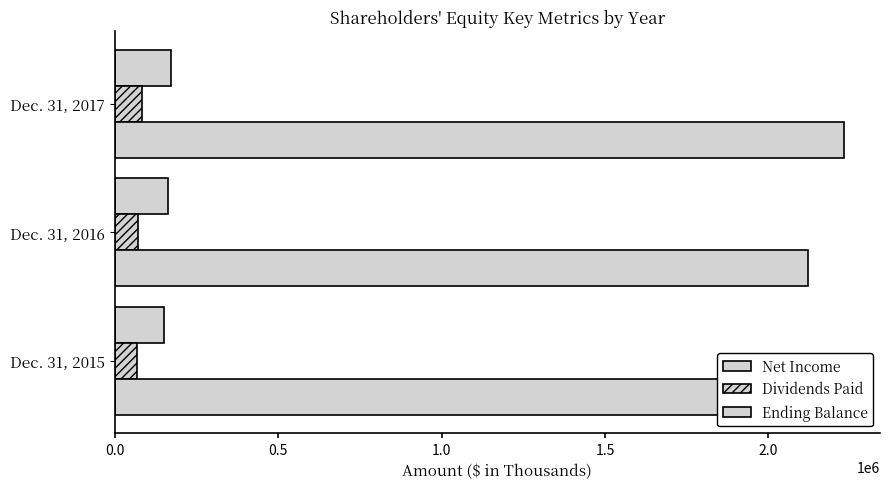

How many data points does each series have?

3